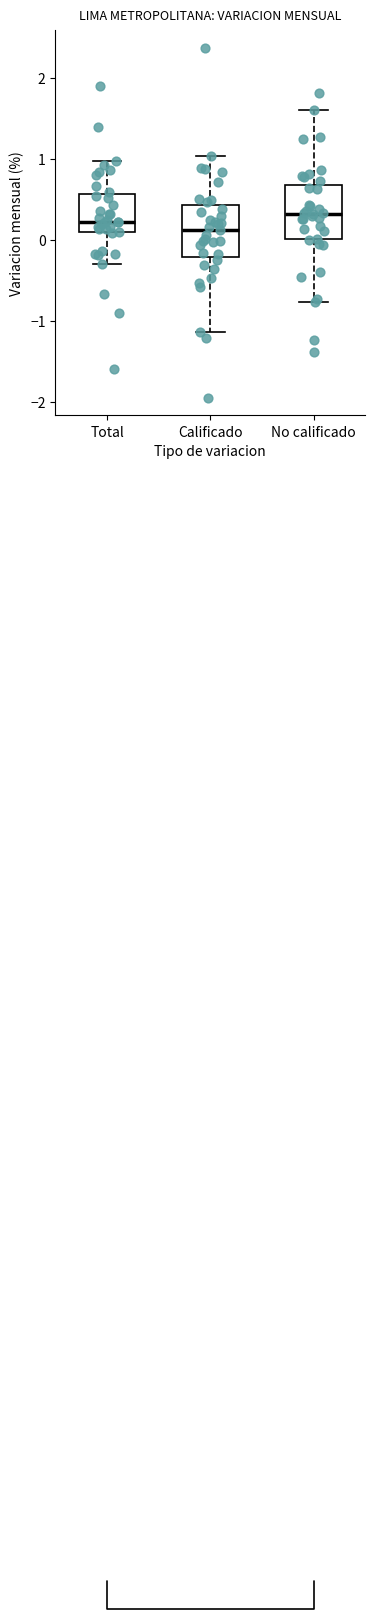

Reading left to right, transcribe this box plot: for each box, give where its median line is, the range the box spans, and where its two whiskers end, as read against the y-axis. The values are not printed on the chart, so give them approximately, as read against the axis.

Total: median 0.2, box 0.1 to 0.6, whiskers -0.3 to 1.0
Calificado: median 0.1, box -0.2 to 0.4, whiskers -1.1 to 1.0
No calificado: median 0.3, box 0.0 to 0.7, whiskers -0.8 to 1.6